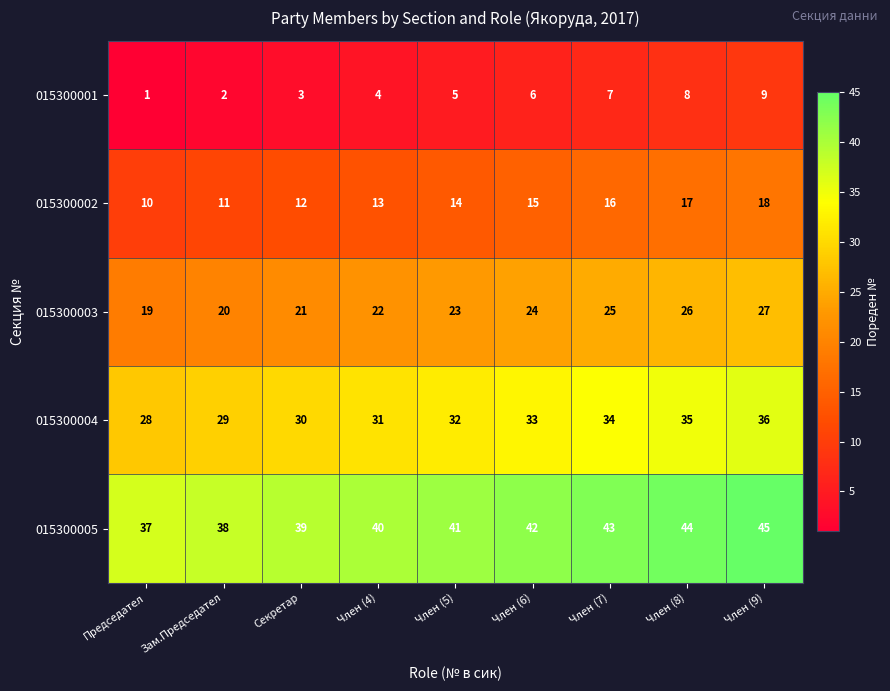

The 015300002 series shows 4 at Секретар. True or false?

False